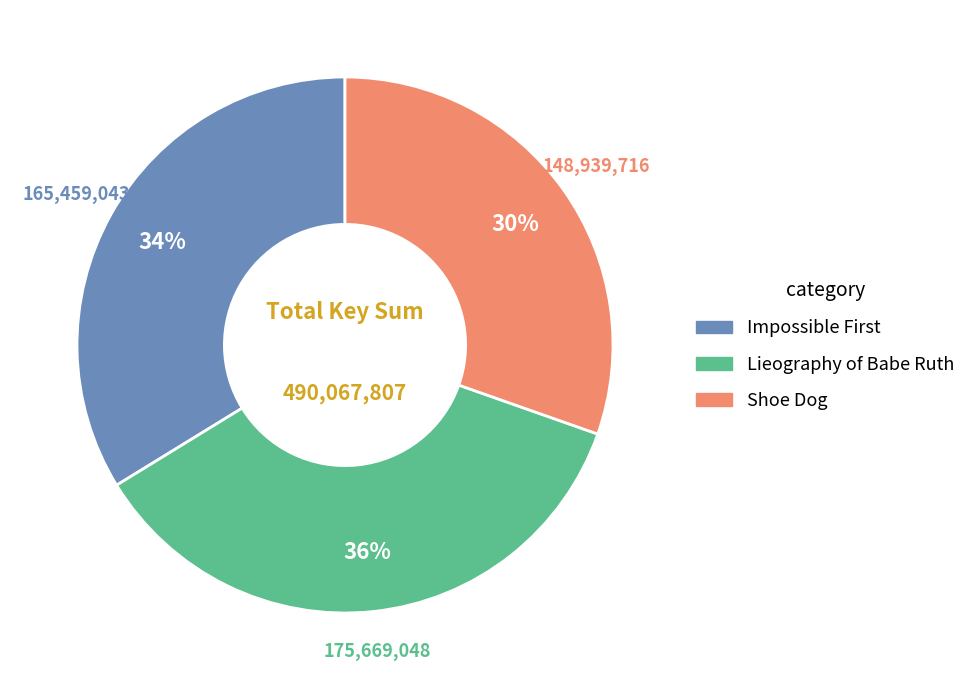

How many slices are in this pie chart?

3